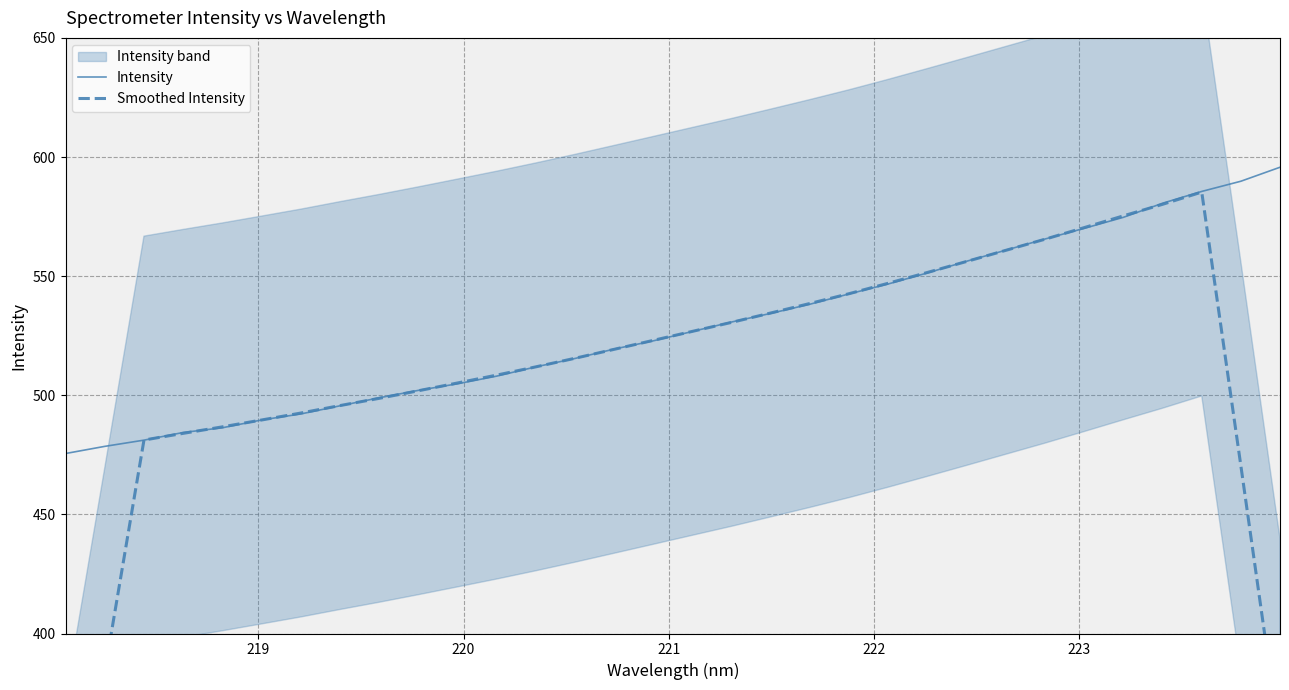

What is the minimum value for Intensity?

475.5